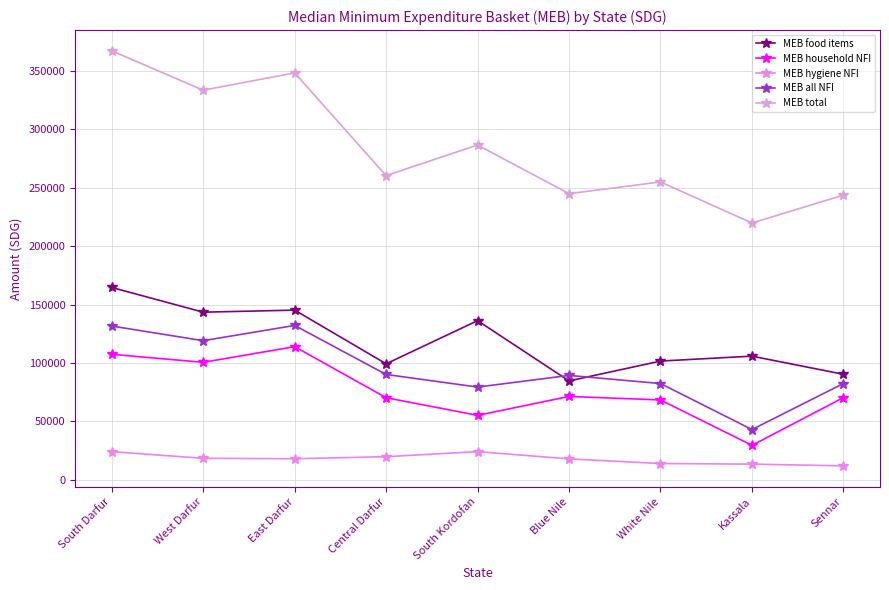

Which series changed the most between White Nile and Kassala?

MEB all NFI